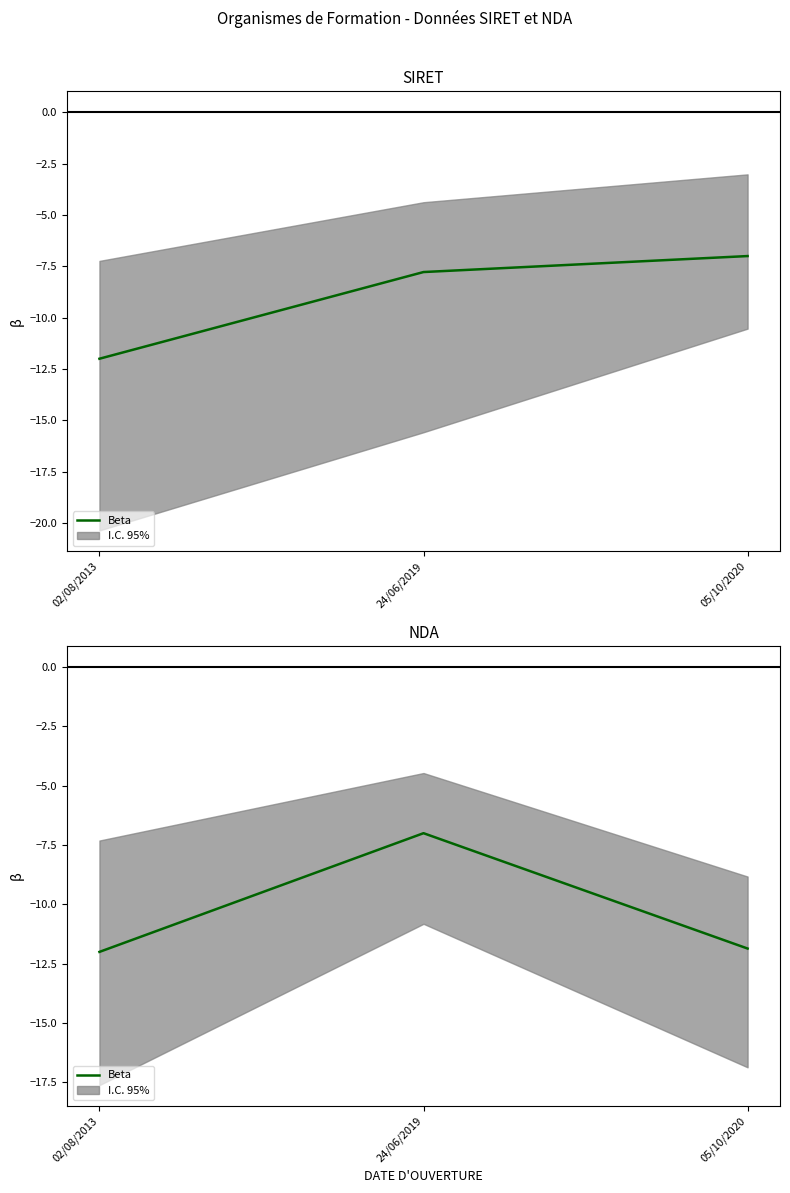

Read the value at 24/06/2019.

-7.0